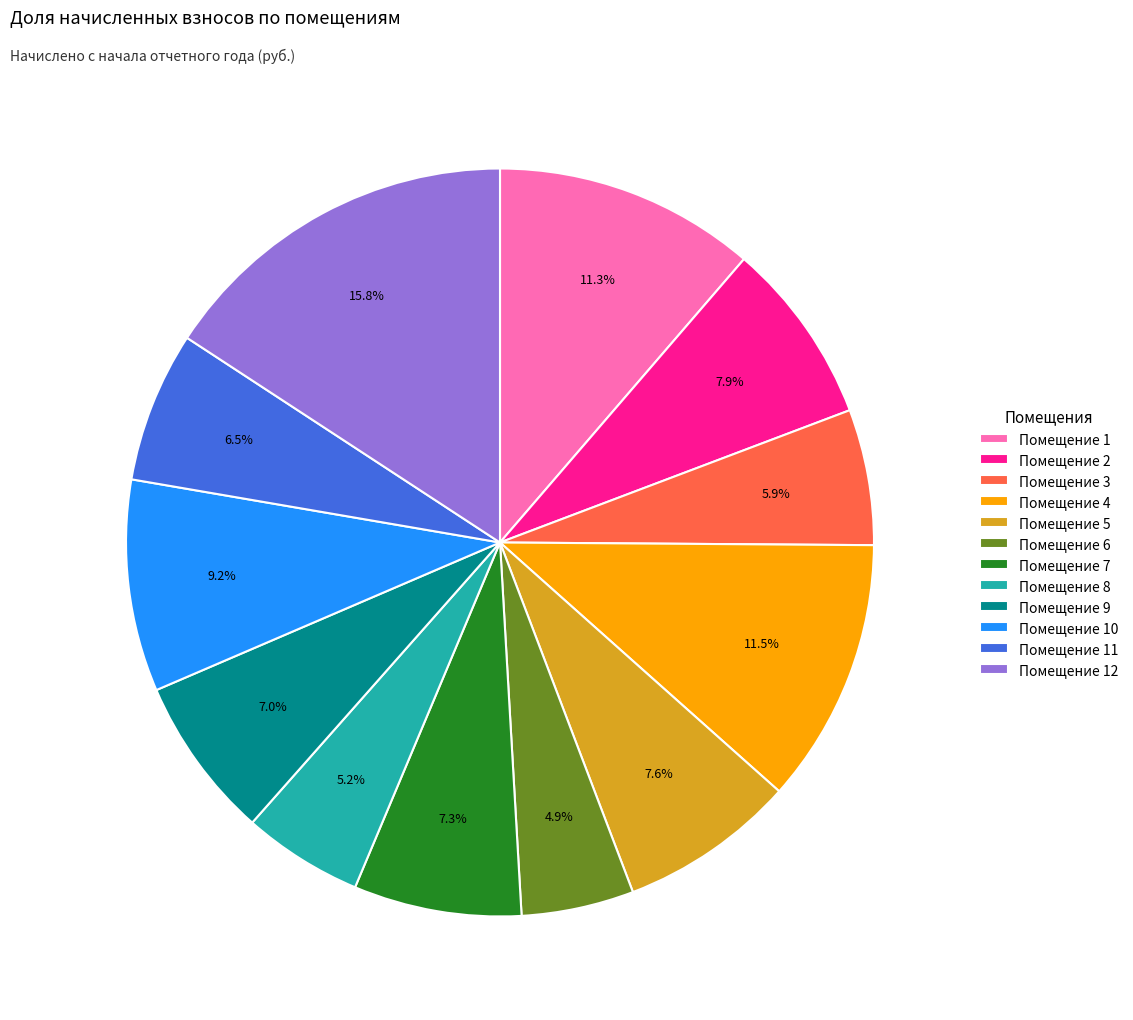

Between Помещение 9 and Помещение 3, which is larger?

Помещение 9